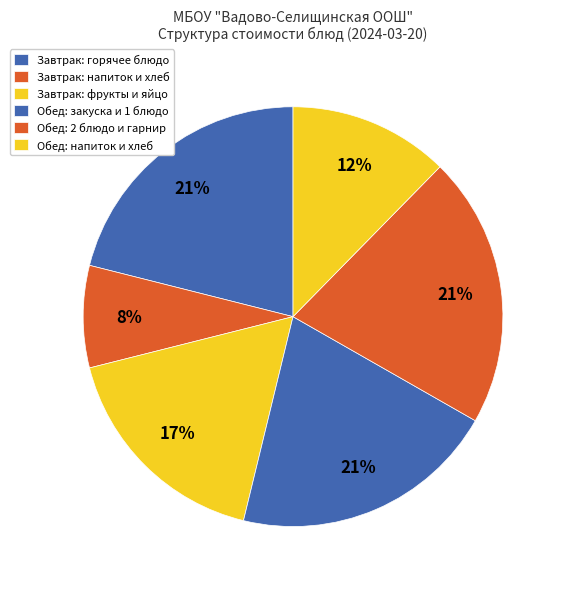

How many segments does this pie chart have?

6